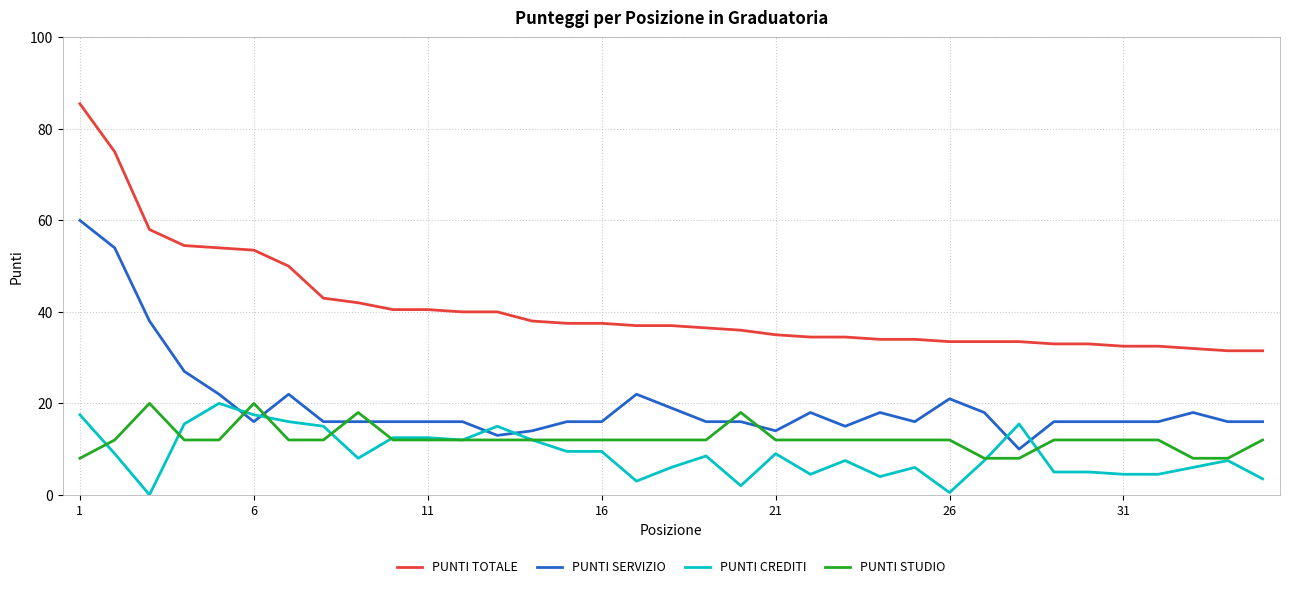

True or false: PUNTI CREDITI and PUNTI TOTALE cross at least once.

False